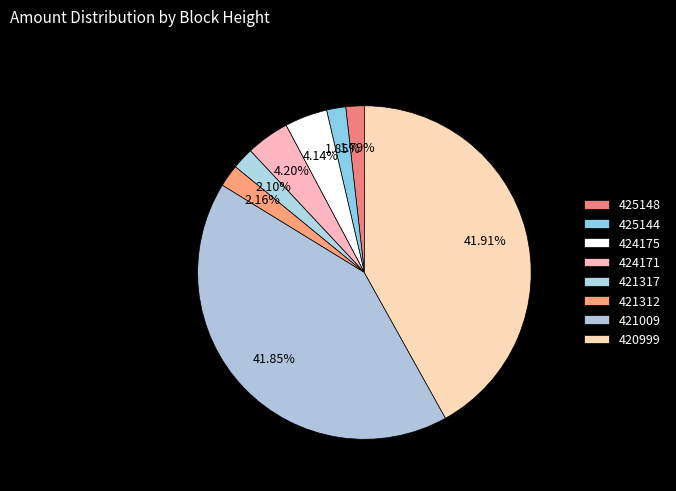

What percentage is the 421312 slice, to the nearest percent?

2%